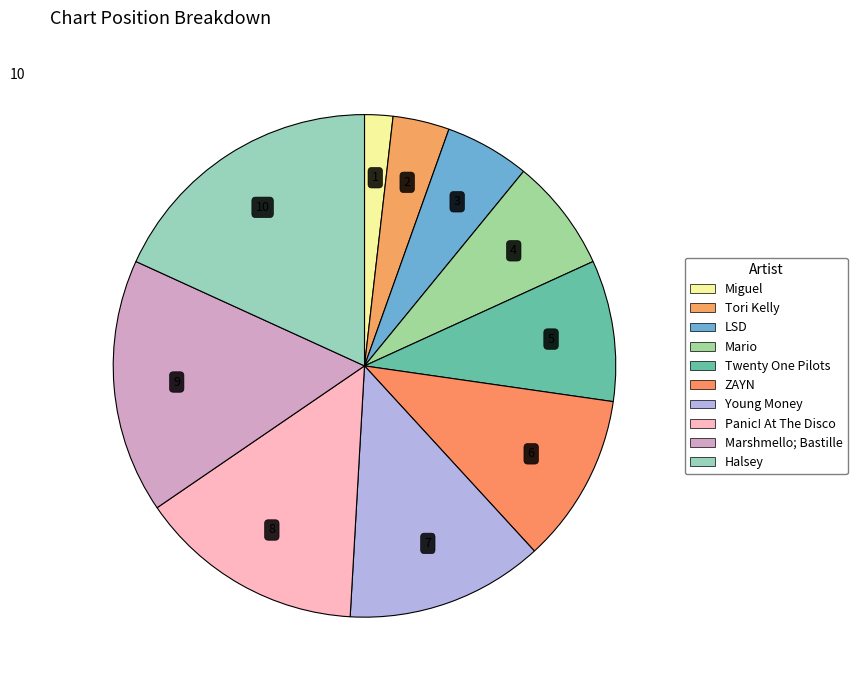

Rank the categories by value from highest to lowest.

Halsey, Marshmello; Bastille, Panic! At The Disco, Young Money, ZAYN, Twenty One Pilots, Mario, LSD, Tori Kelly, Miguel